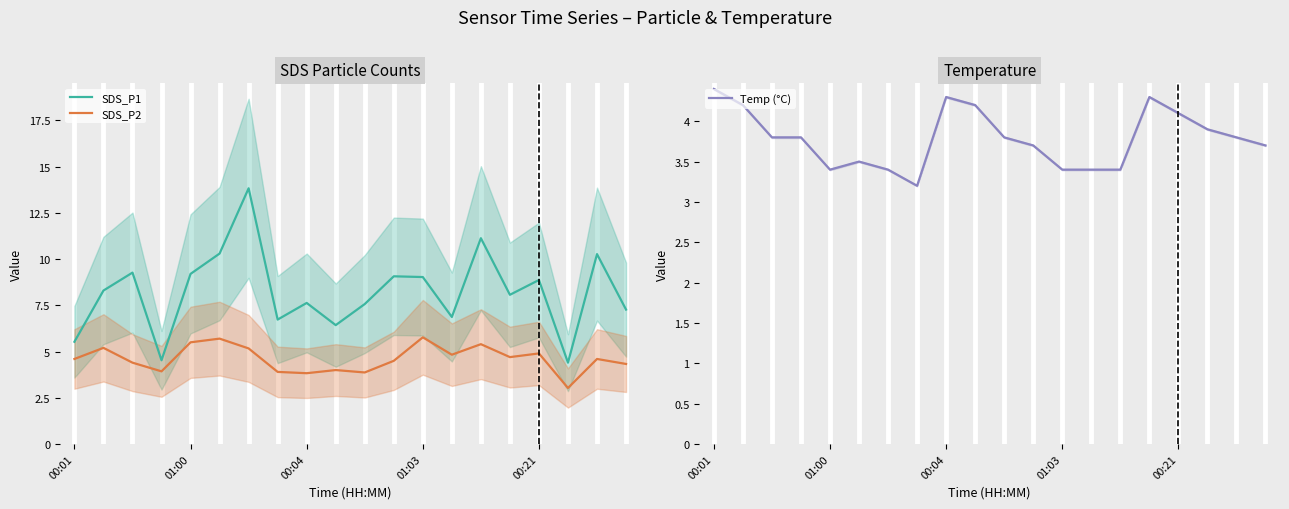

How many interior local peaks does the SDS_P2 series have?

7